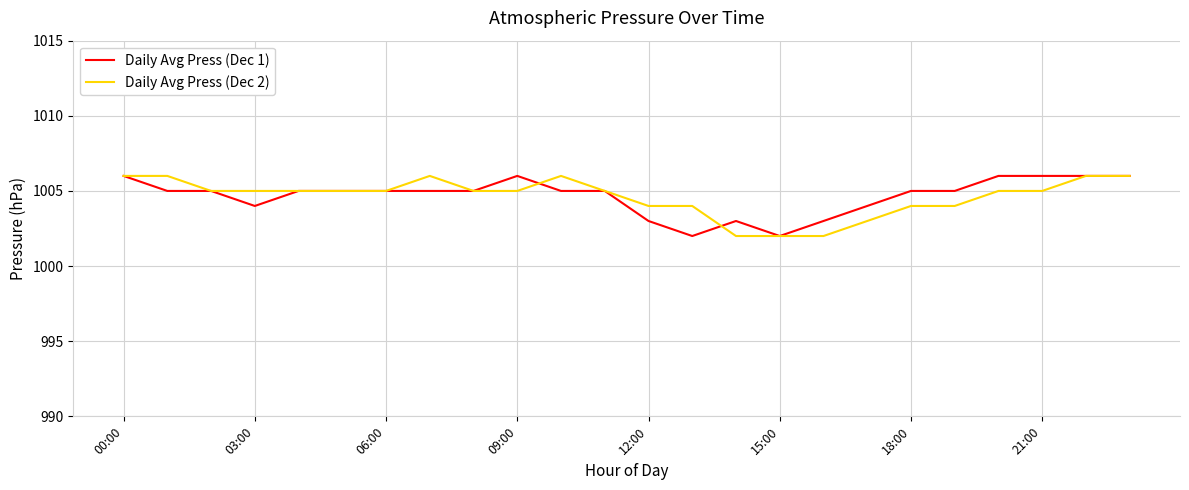

What is the highest value of the Daily Avg Press (Dec 1) series?

1006